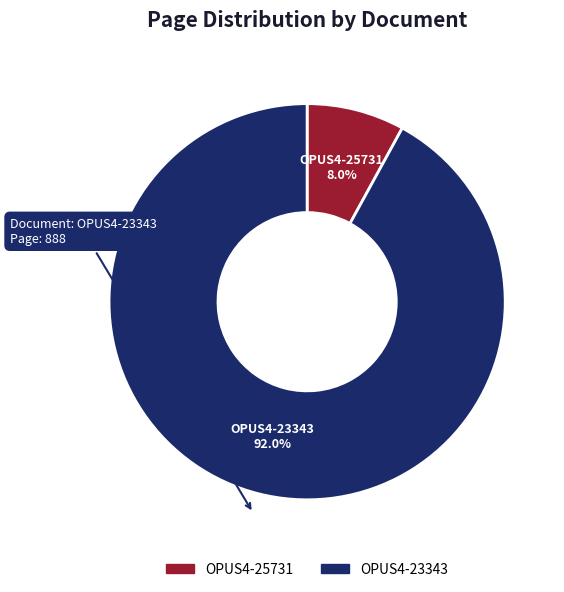

Which category has the biggest portion of the pie?

OPUS4-23343